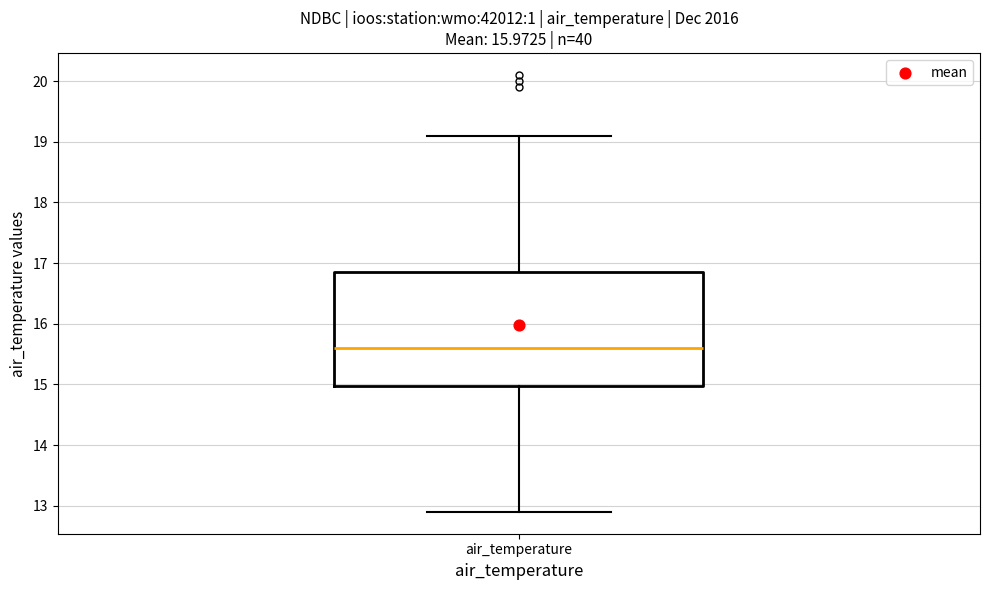

Read this box plot against the y-axis: the position of the median line, the range covered by the box, and the ends of both whiskers. The values are not printed on the chart, so give them approximately, as read against the axis.

median 15.6, box 15.0 to 16.9, whiskers 12.9 to 19.1